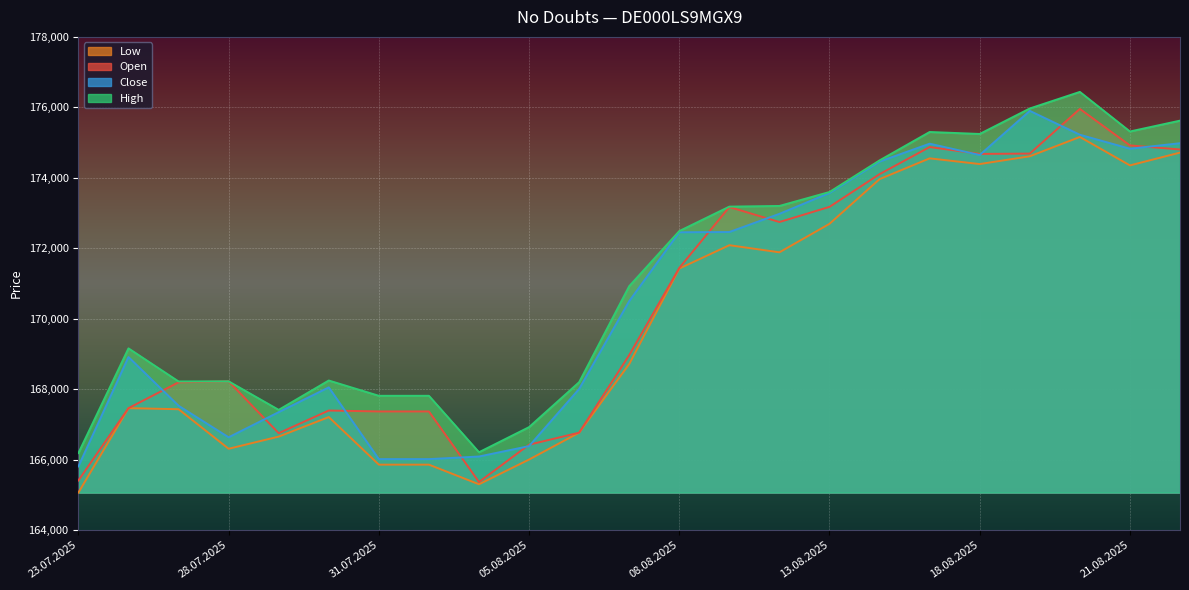

Does the chart display data point markers on the line(s)?

No